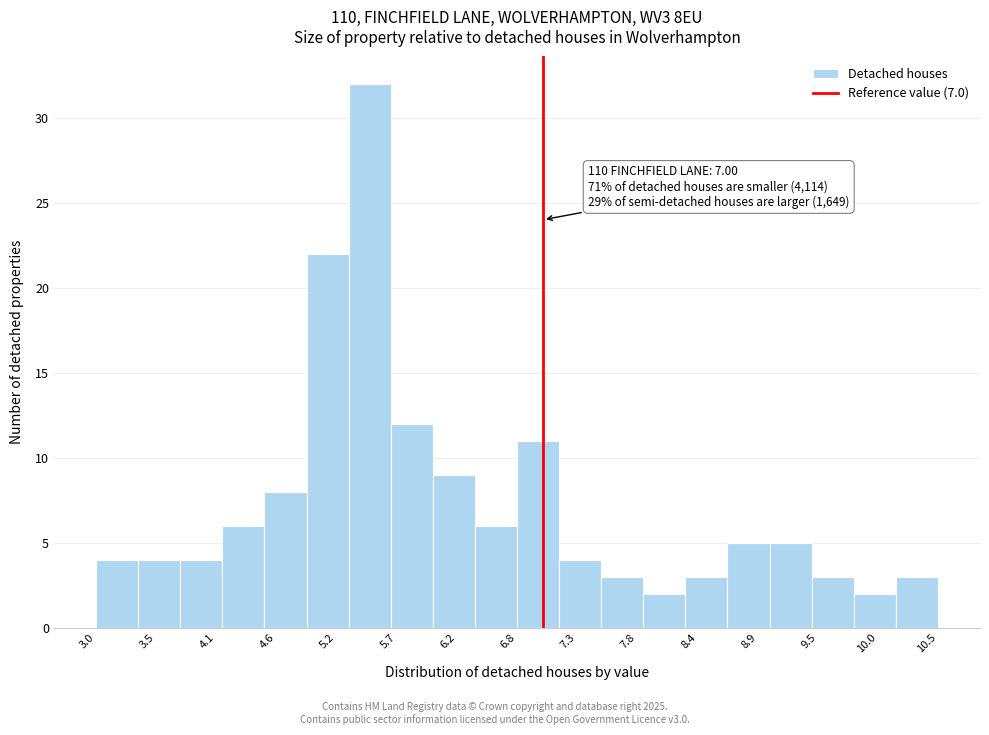

Around what value on the x-axis is the tallest bar? Give the approximate position of its centre, as read against the axis.

5.4